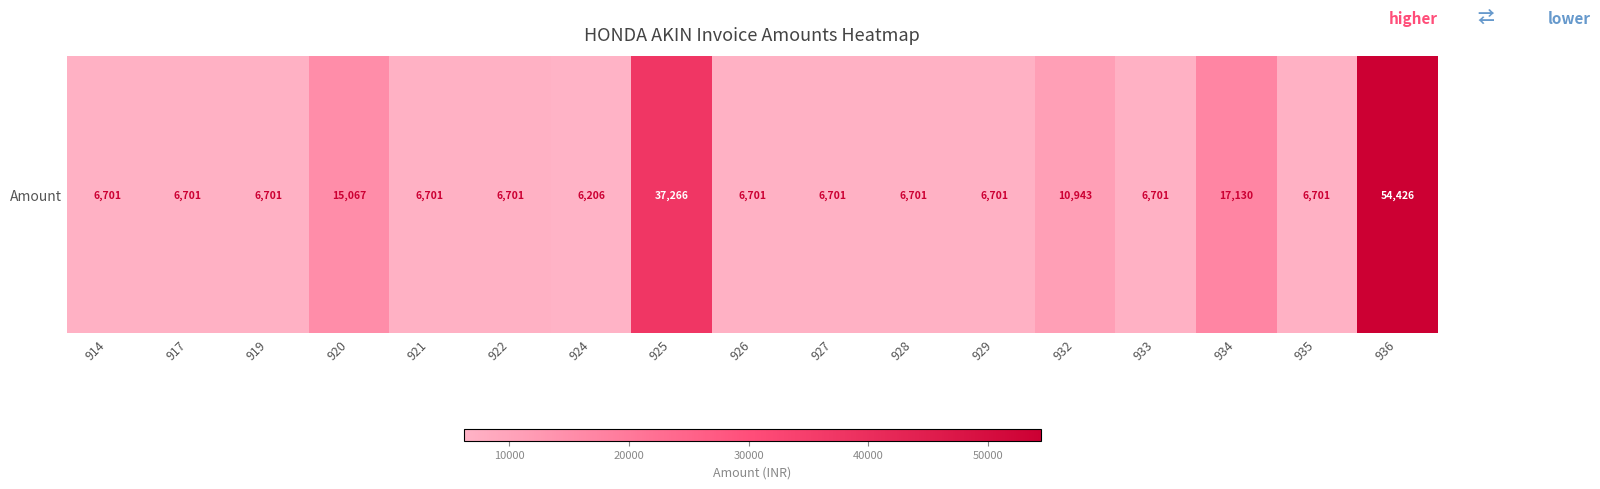

Reading left to right, extract all data points from this chart.

6701.0	6701.0	6701.0	15067.0	6701.0	6701.0	6206.0	37265.9	6701.0	6701.0	6701.0	6701.0	10943.0	6701.0	17130.3	6701.0	54426.3